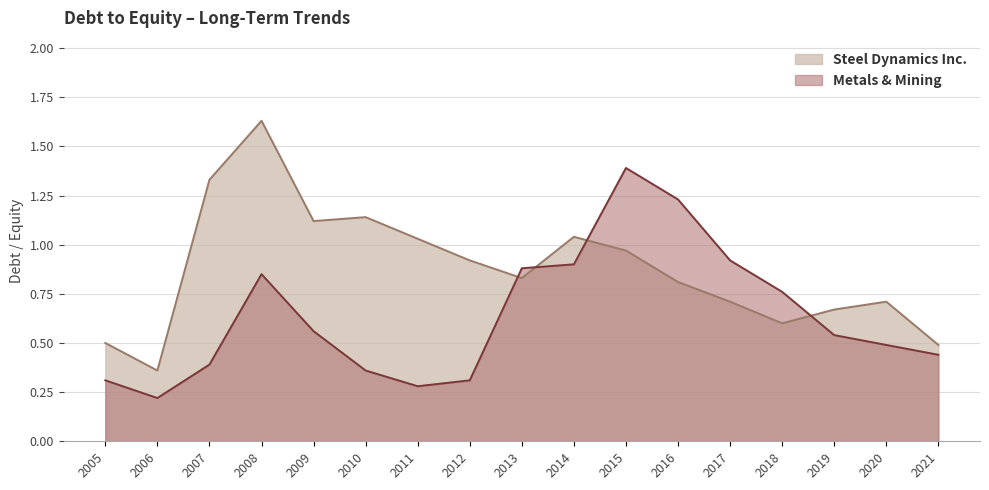

The Metals & Mining series shows 0.5 at 2020. True or false?

True